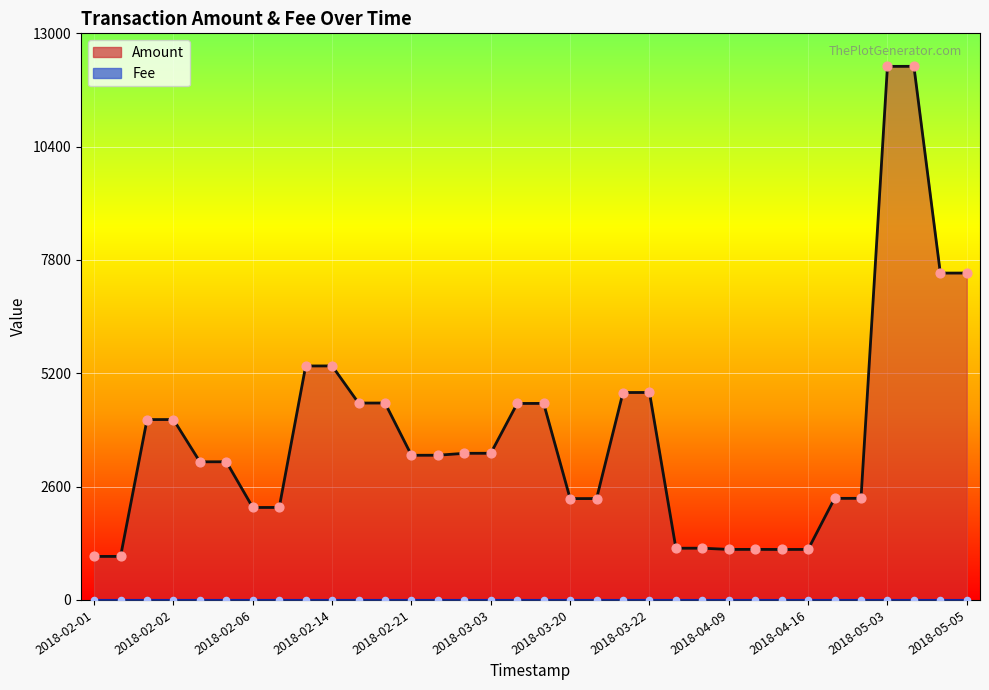

What are all the series names shown in the legend?

Amount (line), Fee (line)